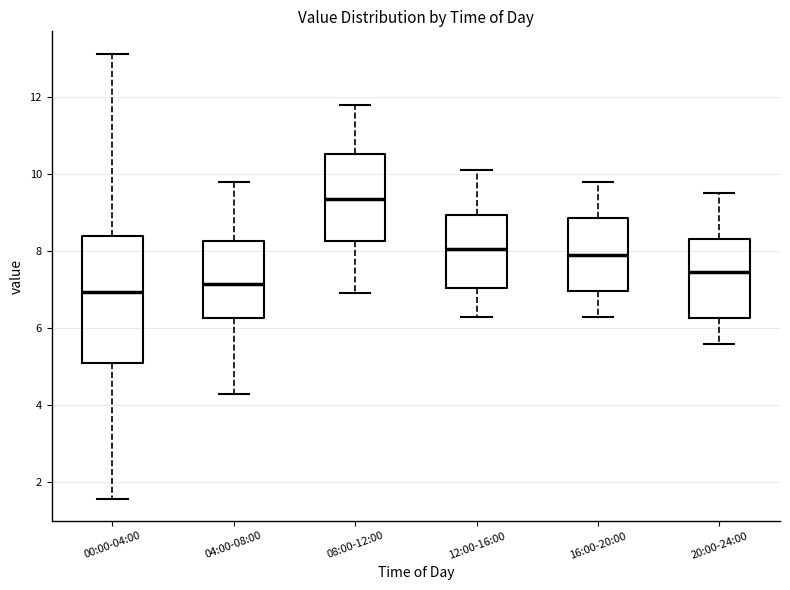

Which box has the highest median line?

08:00-12:00